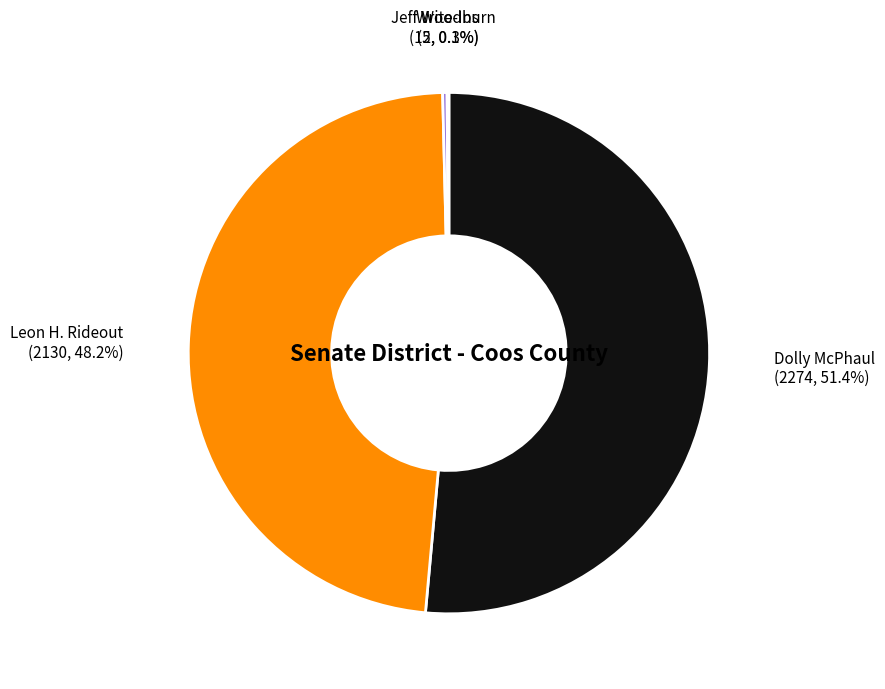

To the nearest percent, what is the average slice percentage?

25%